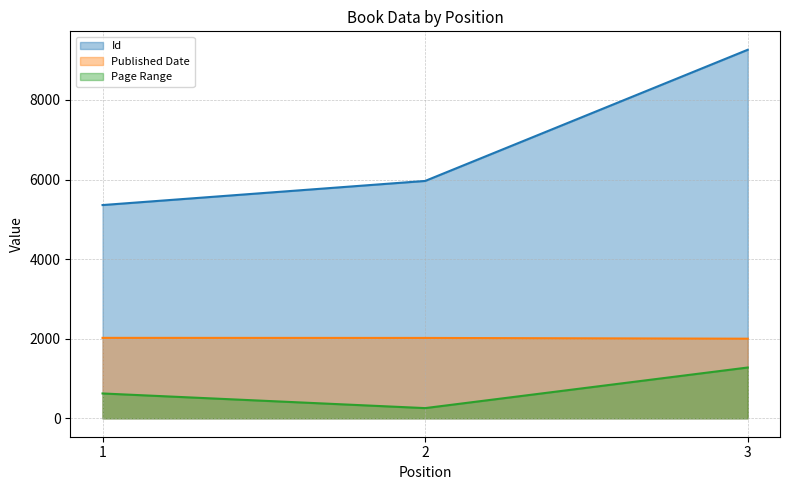

Which series has the widest spread of values?

Id